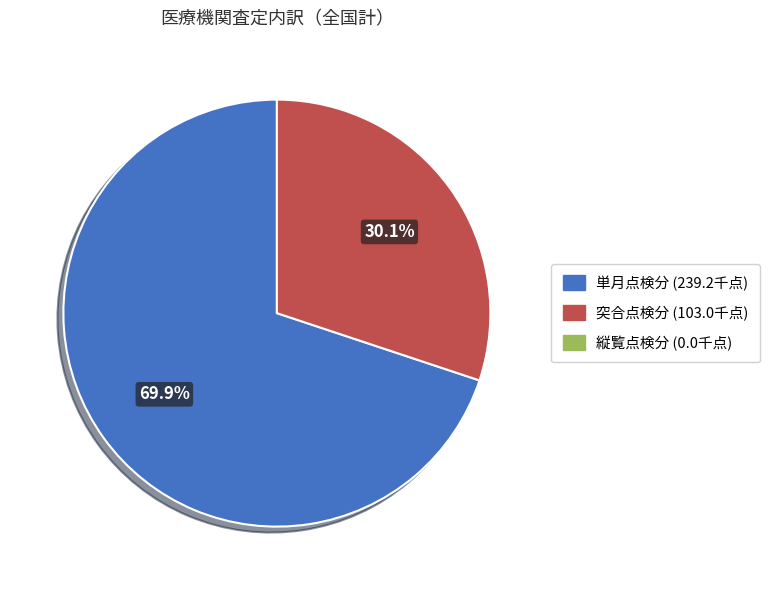

Is there a majority slice in this chart?

Yes